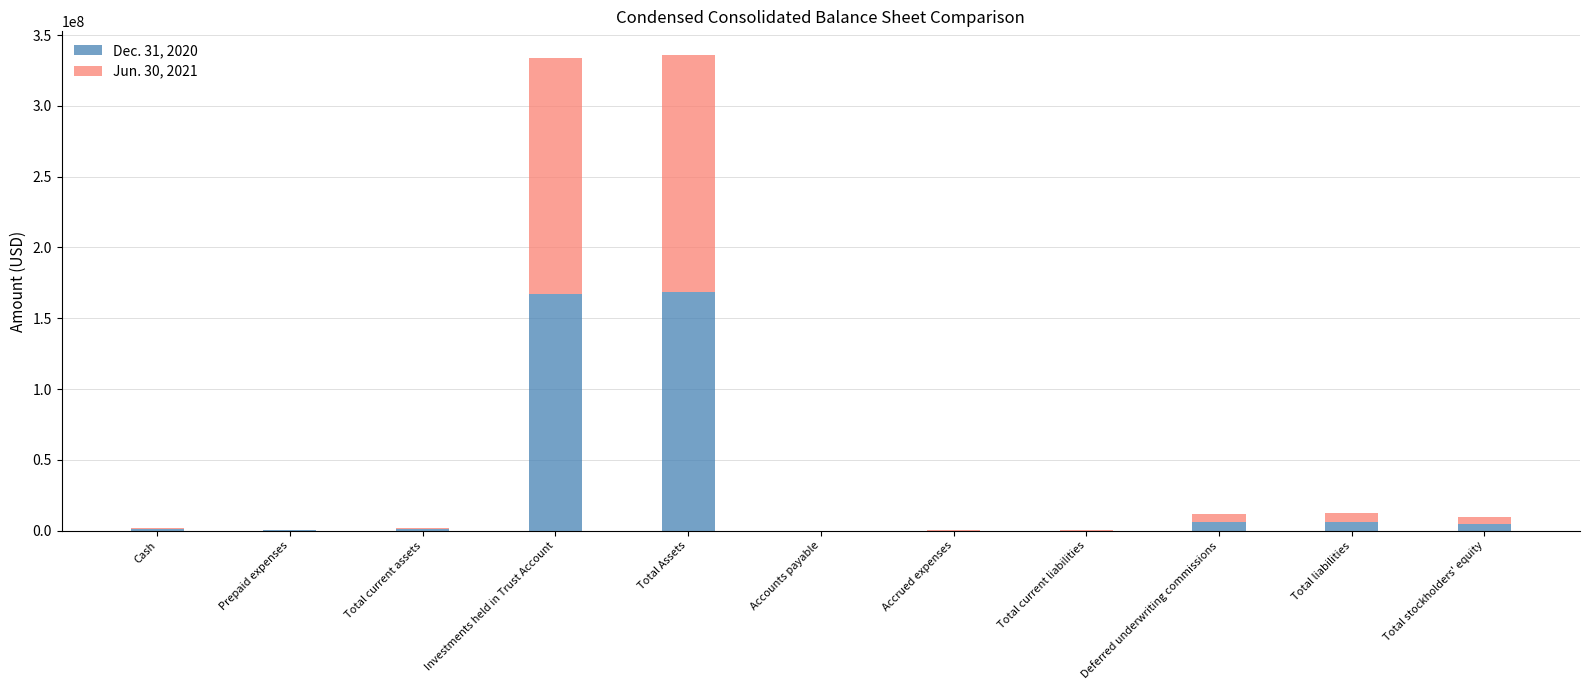

True or false: Dec. 31, 2020 has a value of 168312816 at Total Assets.

True